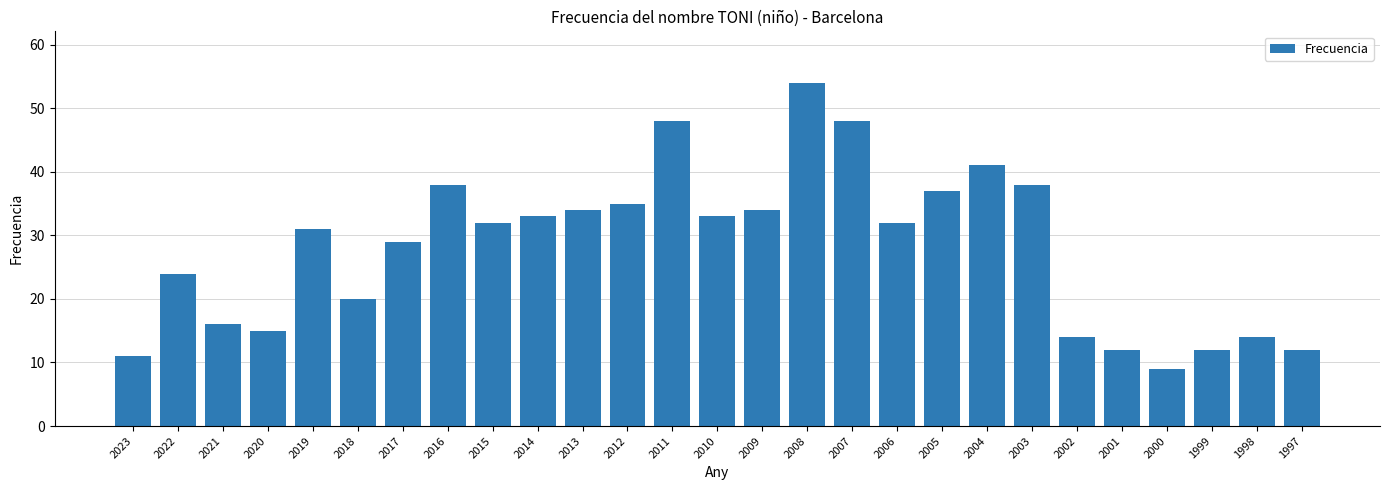

What is the sum of all values?

756